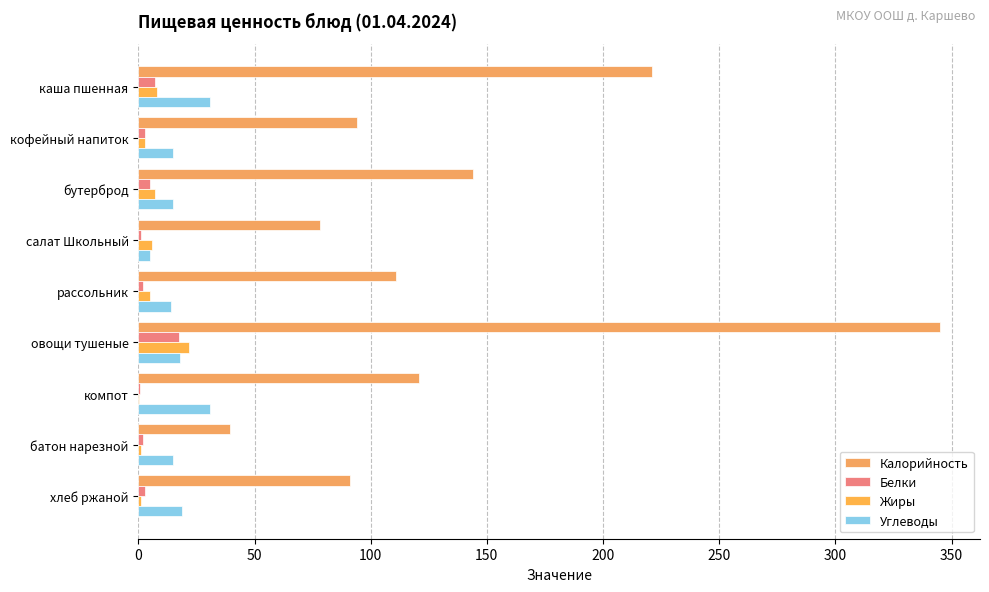

Which series has the largest total across all categories?

Калорийность